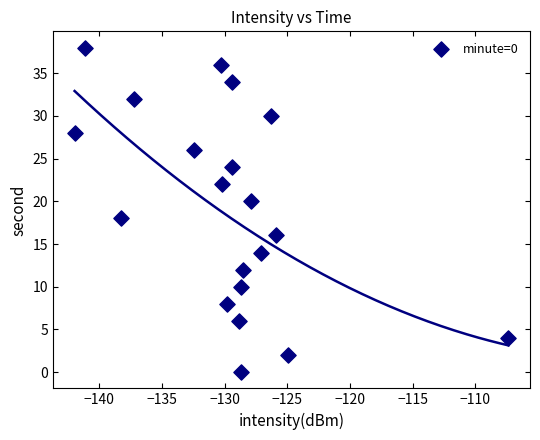

What is the range of Y values (max minus min)?

38